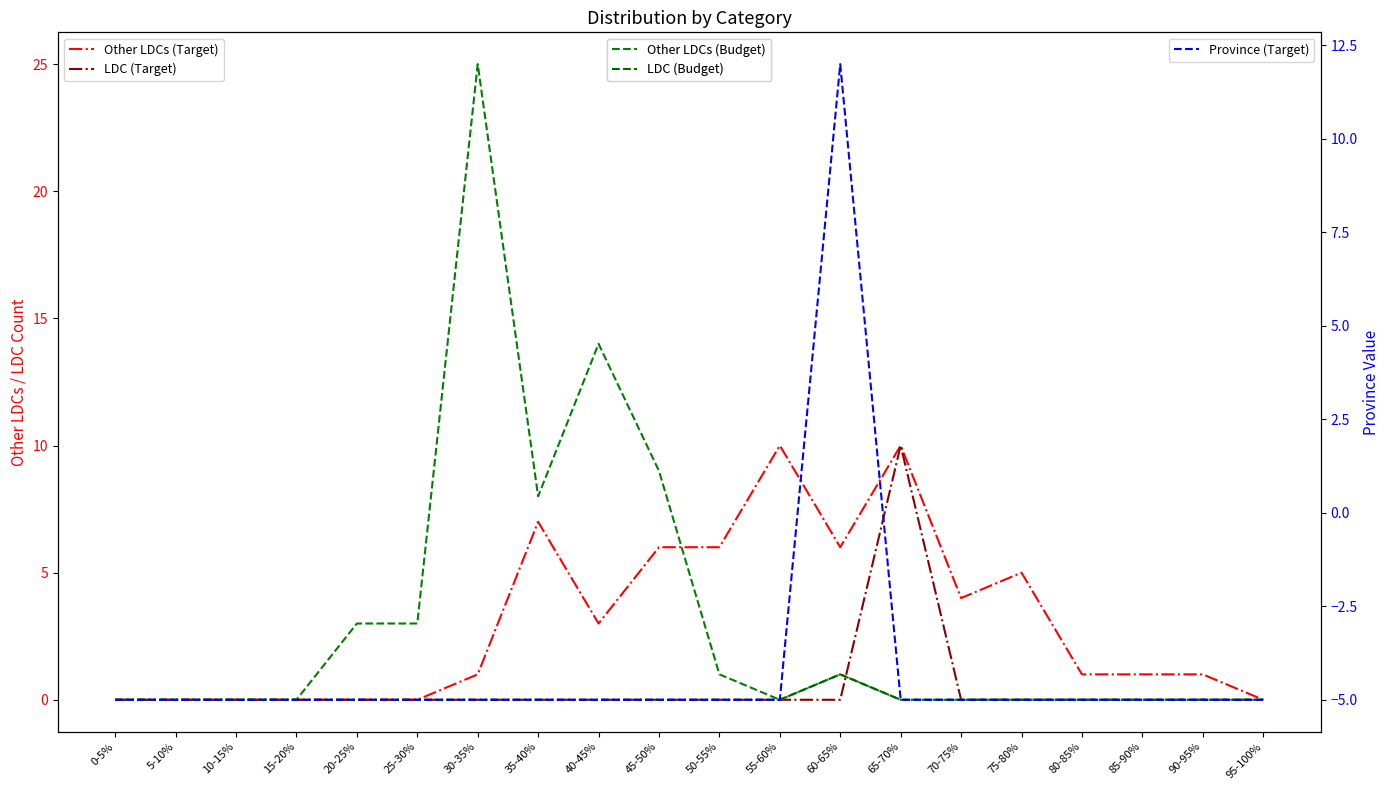

How many times do Province (Target) and LDC (Budget) cross each other?

2